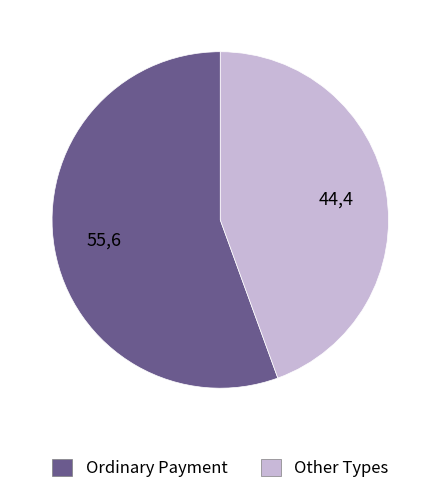

Is there a majority slice in this chart?

Yes